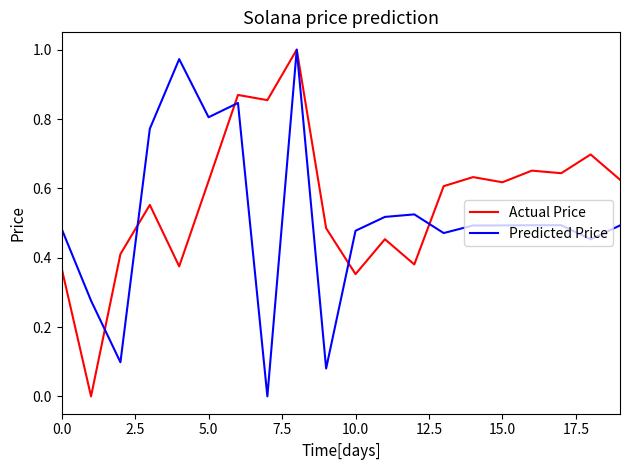

Rank the series by their average value, from lowest to highest.

Predicted Price, Actual Price